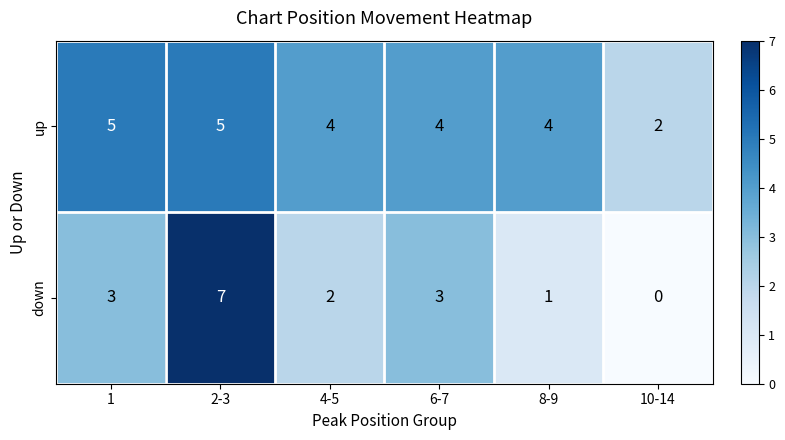

What is the total value across all series at 1?

8